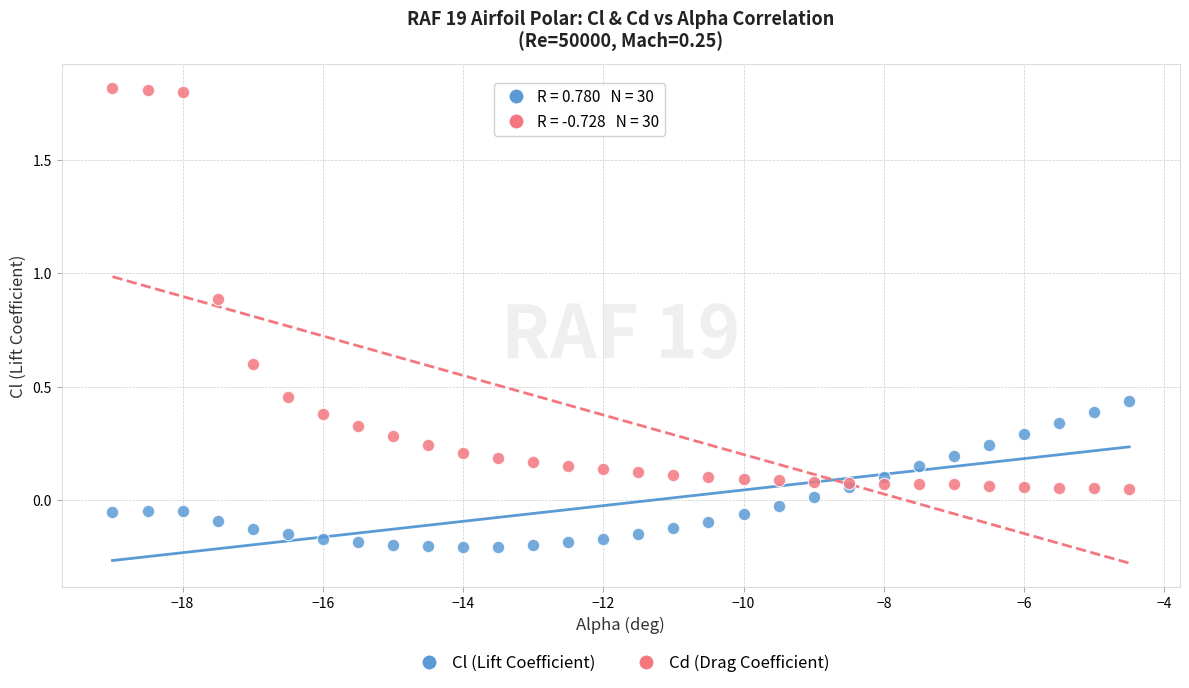

What is the X range (max minus min) for the scatter plot?

14.5